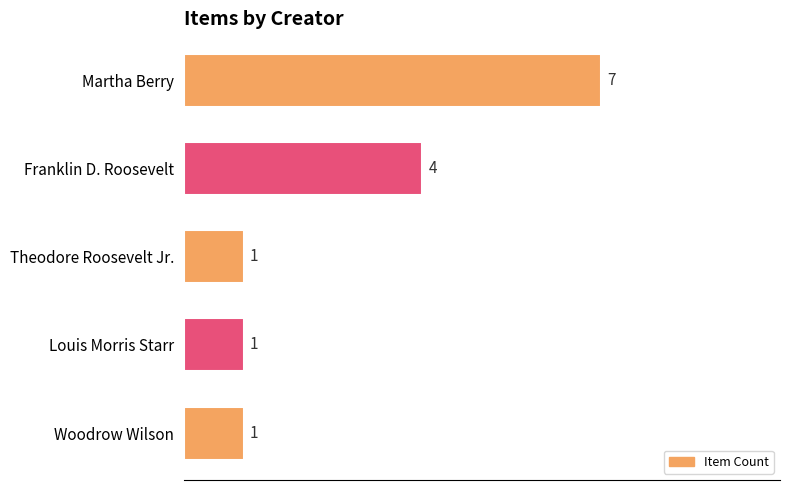

Does the chart contain stacked bars?

No